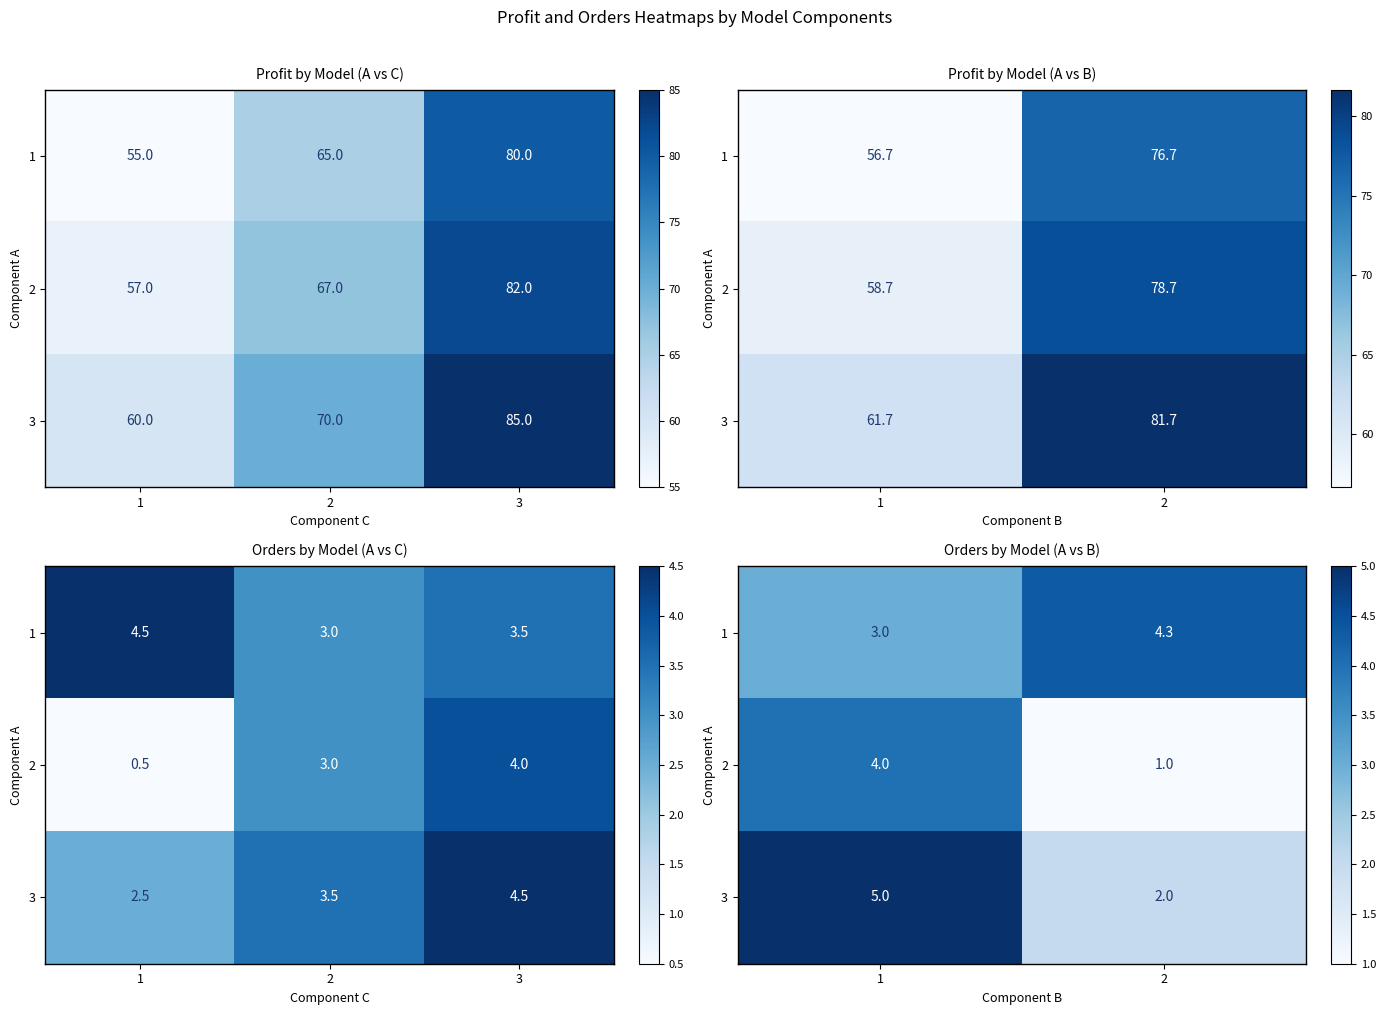

At how many categories does at least one series exceed 1?

2